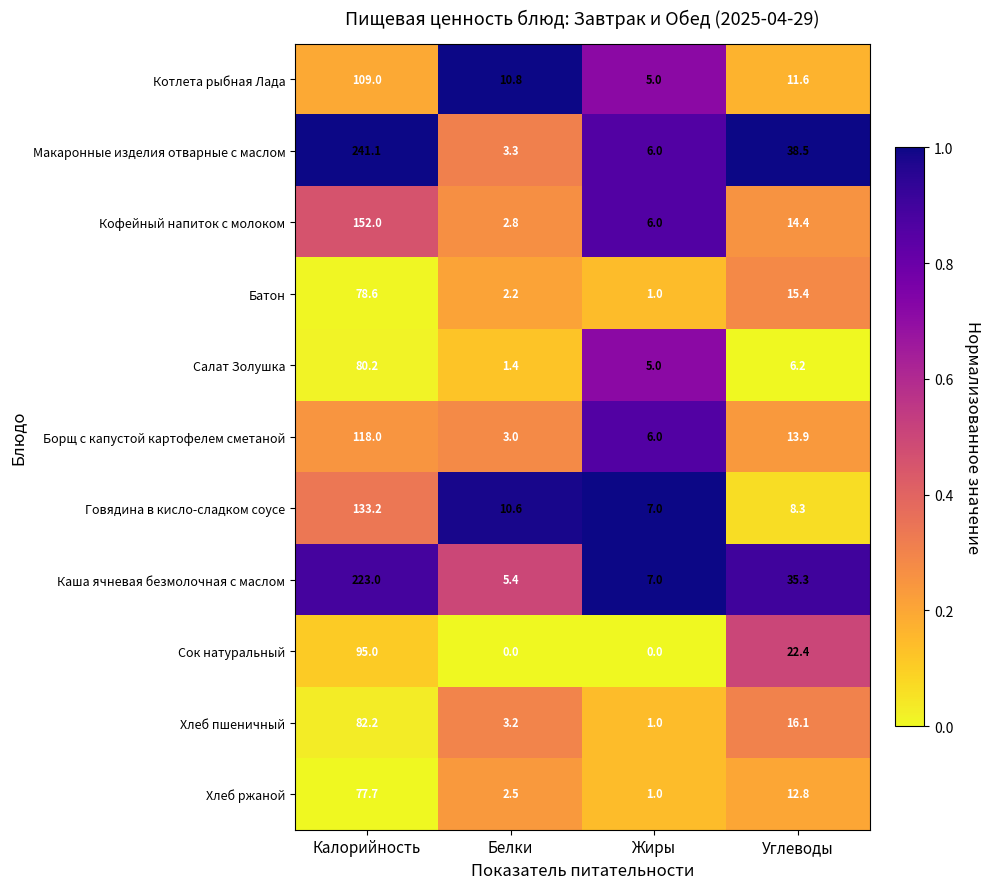

What is the total value across all series at Калорийность?

1390.0